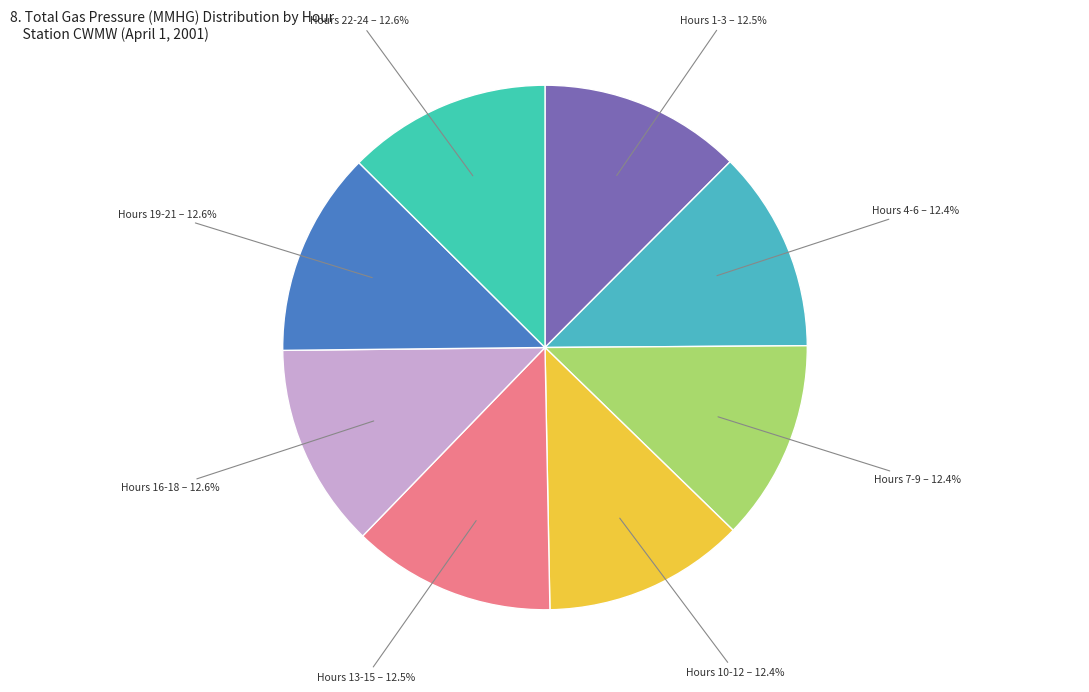

How many slices are in this pie chart?

8